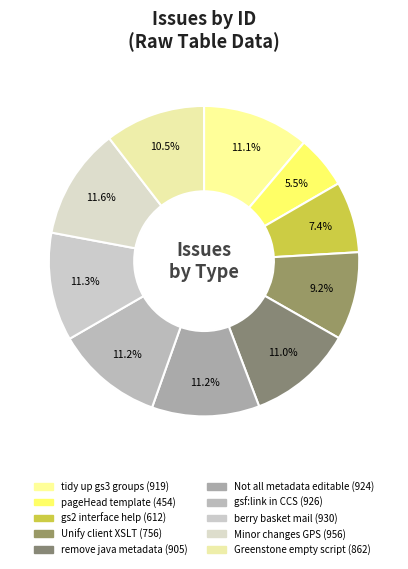

What is the ratio of the value at gs2 interface help to the value at Minor changes GPS?

0.6